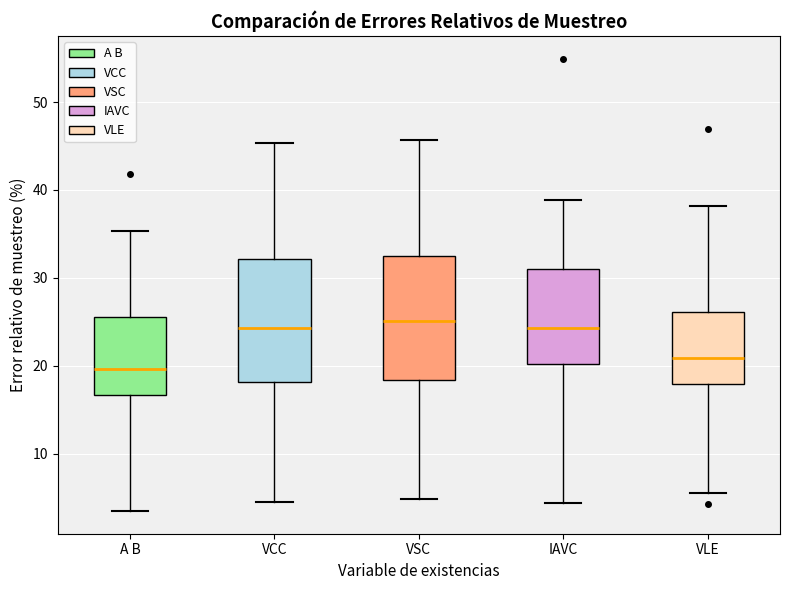

Reading left to right, transcribe this box plot: for each box, give where its median line is, the range the box spans, and where its two whiskers end, as read against the y-axis. The values are not printed on the chart, so give them approximately, as read against the axis.

A B: median 20, box 17 to 26, whiskers 3 to 35
VCC: median 24, box 18 to 32, whiskers 5 to 45
VSC: median 25, box 18 to 33, whiskers 5 to 46
IAVC: median 24, box 20 to 31, whiskers 4 to 39
VLE: median 21, box 18 to 26, whiskers 5 to 38